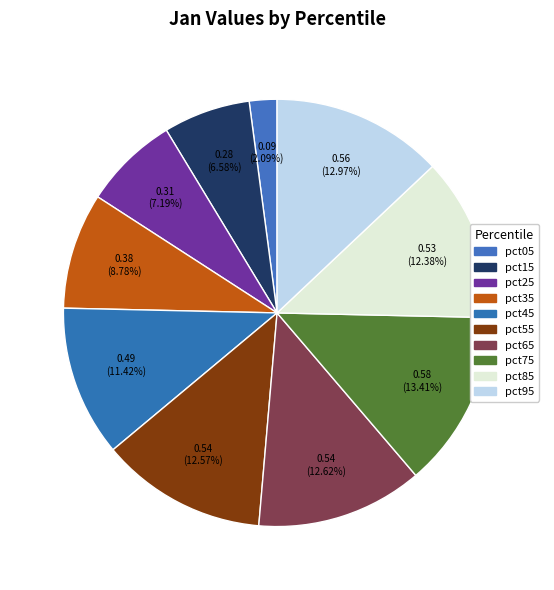

Count the number of slices in the pie.

10